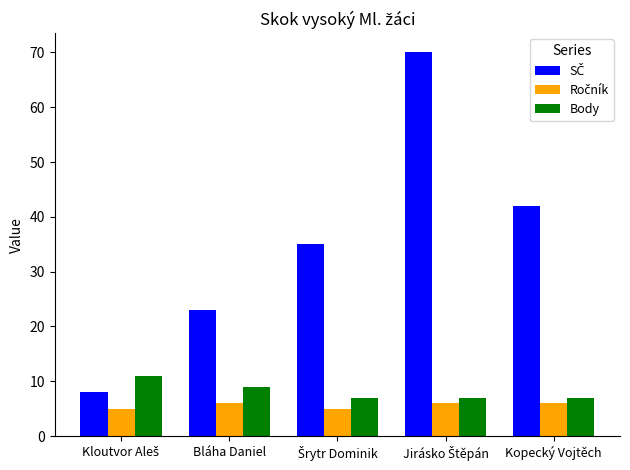

What is the spread (max minus min) of values at Bláha Daniel?

17